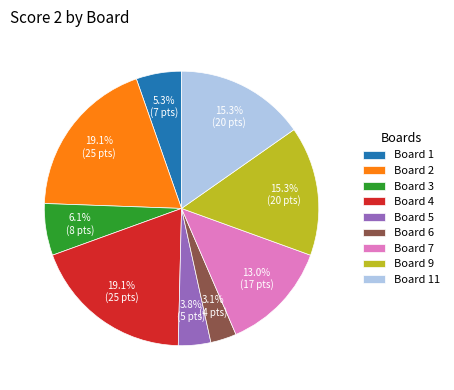

Does Board 11 account for over 50% of the chart?

No